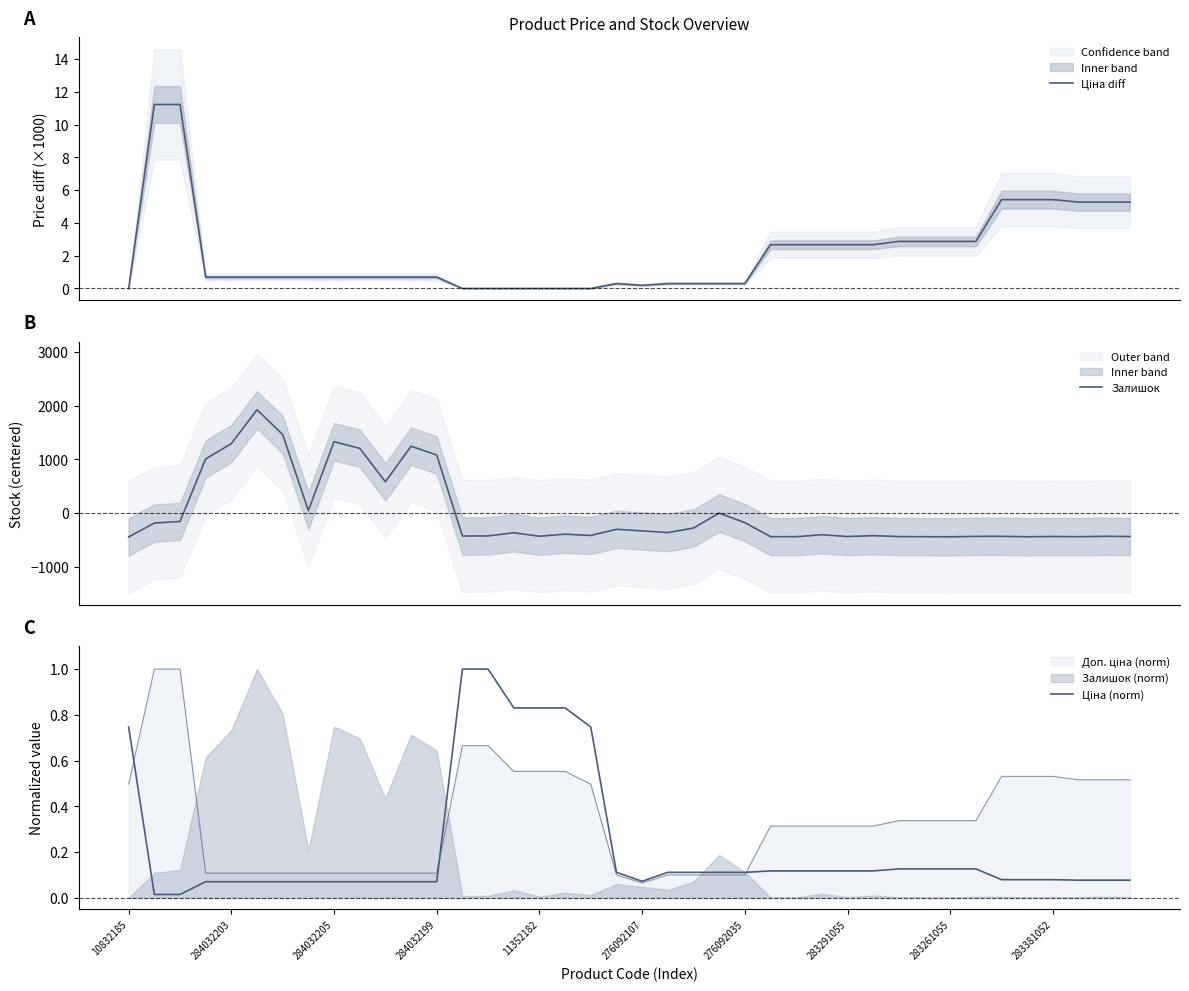

At how many categories does at least one series exceed 935?

8